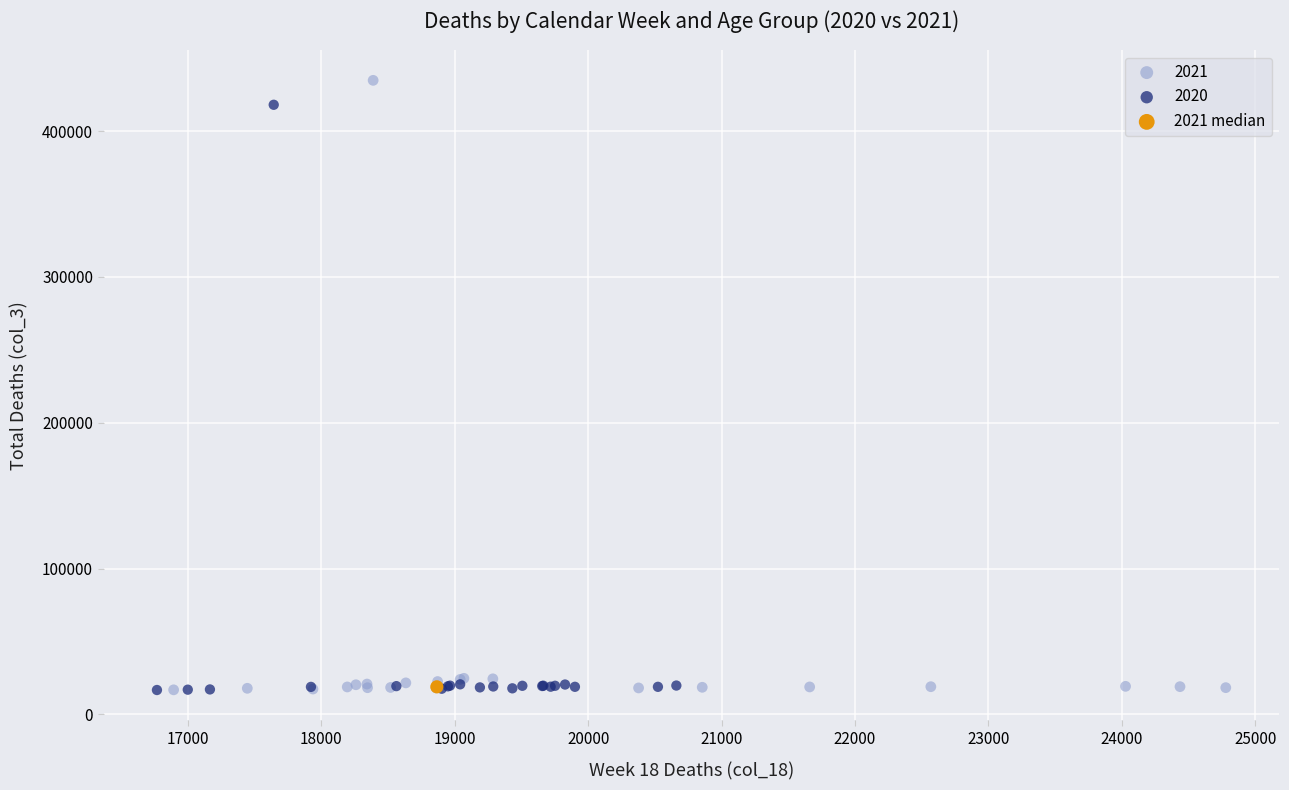

What are all the series names shown in the legend?

2021, 2020, 2021 median